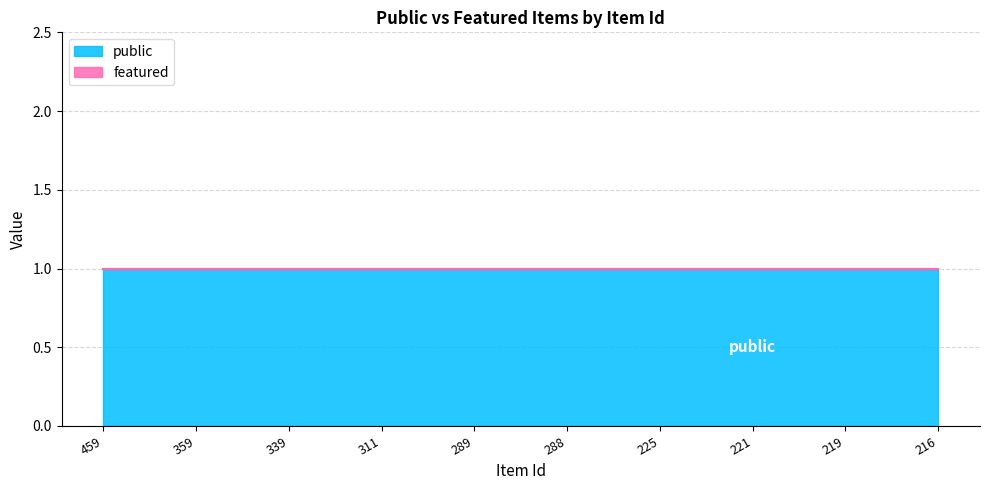

What is the total value across all series at 225?

1